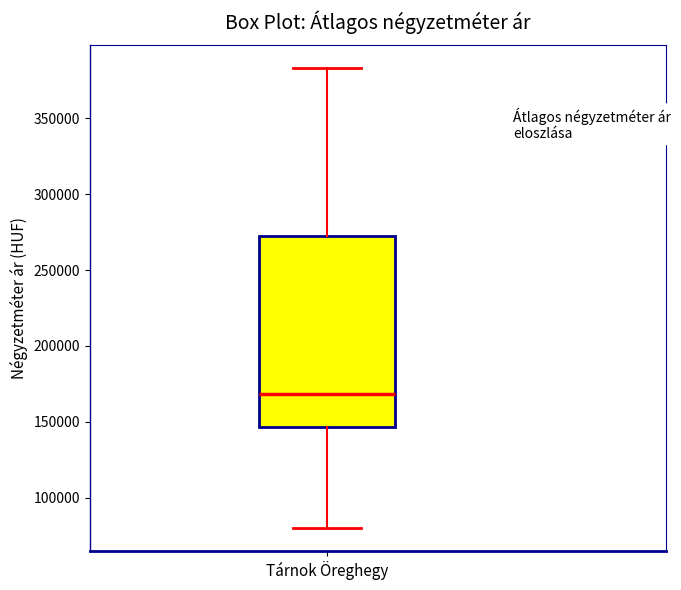

Where does the median line of the box for Tárnok Öreghegy sit on the y-axis? The values are not printed on the chart, so give them approximately, as read against the axis.

170000